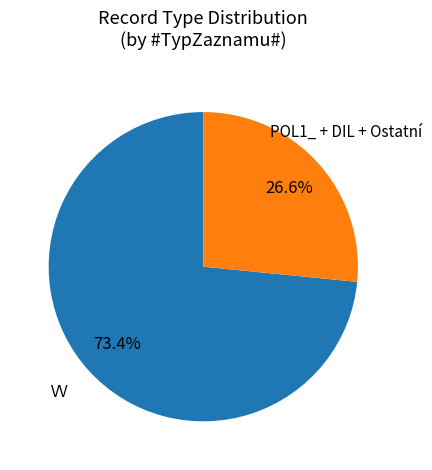

Does any single category account for the majority?

Yes